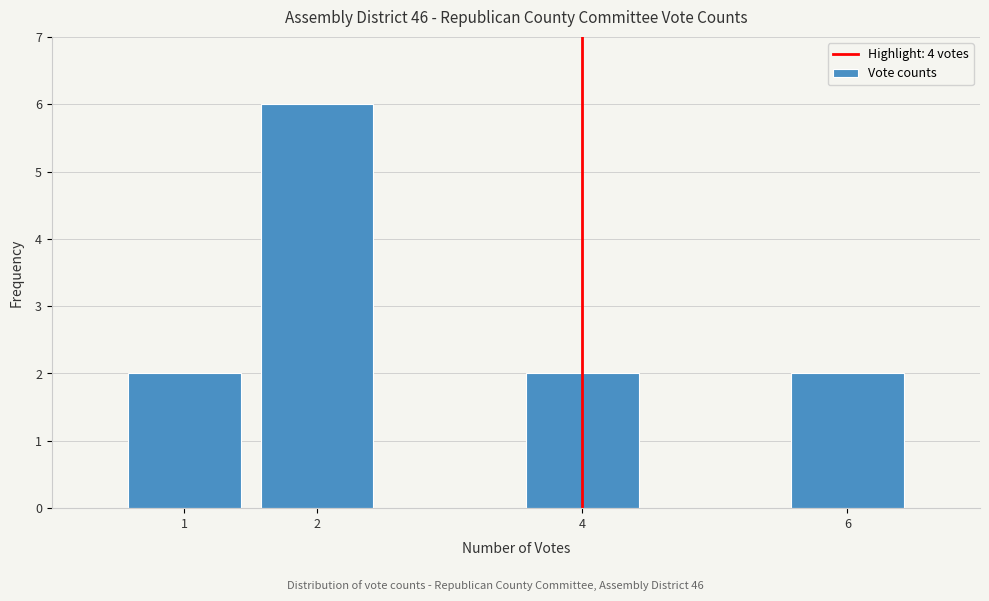

Reading left to right, list every bar in this chart as the range it spans on the x-axis followed by its height. The values are not printed on the chart, so give them approximately, as read against the axis.

0.5 to 1.5: 2
1.5 to 2.5: 6
2.5 to 3.5: 0
3.5 to 4.5: 2
4.5 to 5.5: 0
5.5 to 6.5: 2